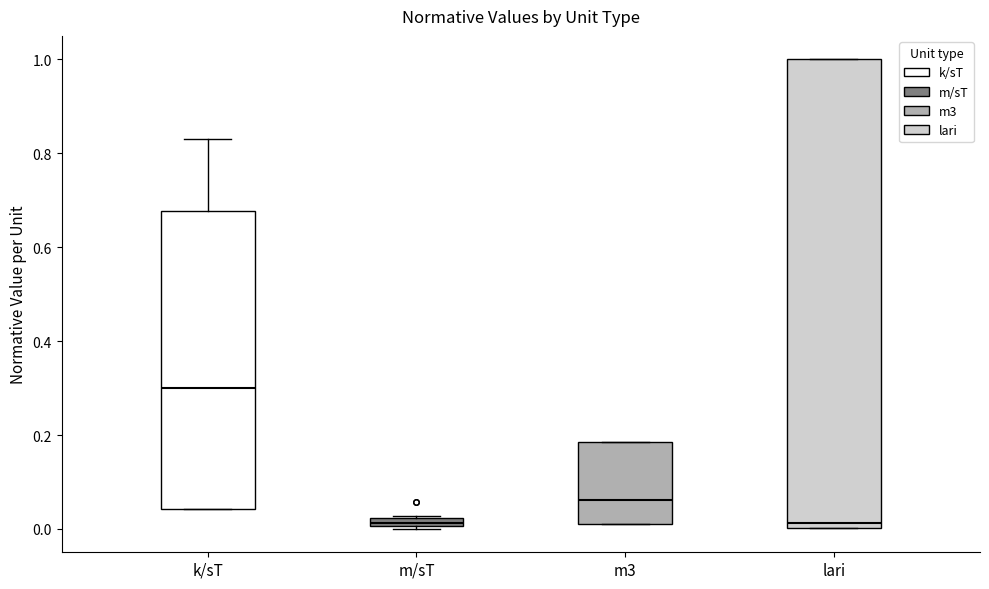

Which box is the tallest, from its lower edge to its upper edge?

lari